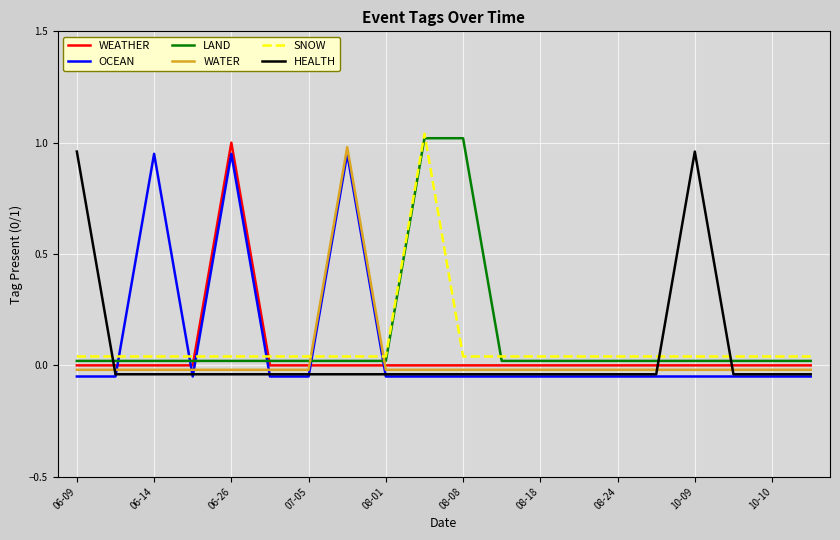

Which series ends up on top after the final intersection of LAND and WATER?

LAND